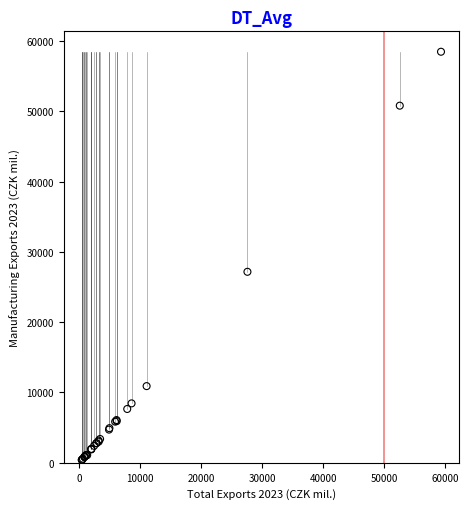

What Y value in the scatter plot is closest to 29428?

27160